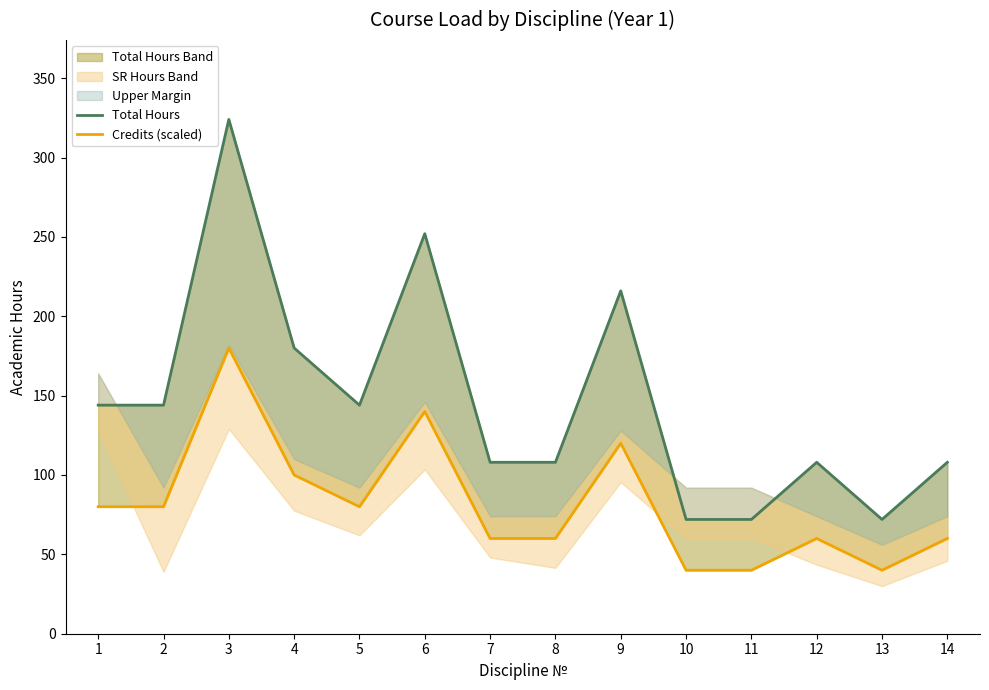

What is the difference between the second highest and second lowest values in the Credits (scaled) series?

100